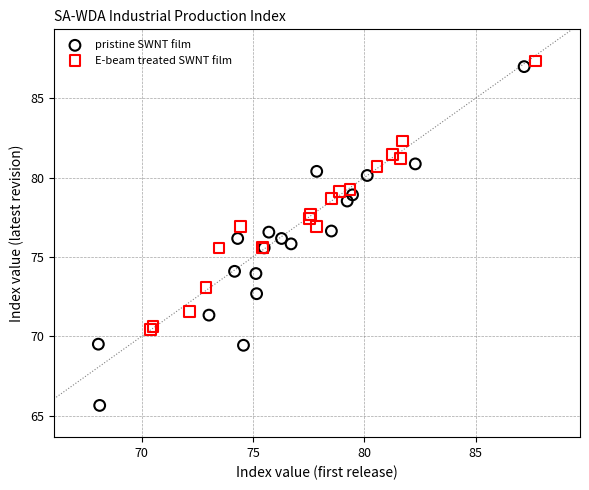

Which series has the largest Y range (max minus min)?

pristine SWNT film